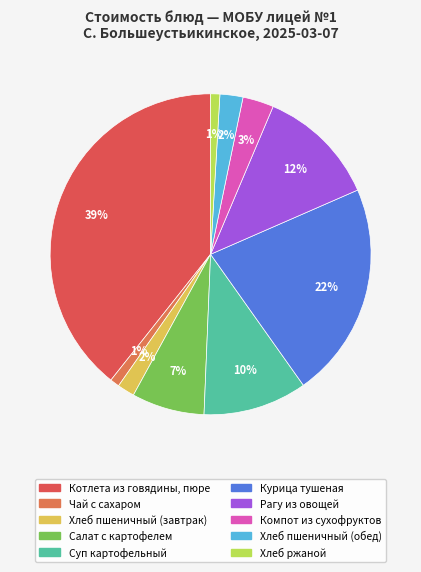

To the nearest percent, what percentage of the pie is Компот из сухофруктов?

3%